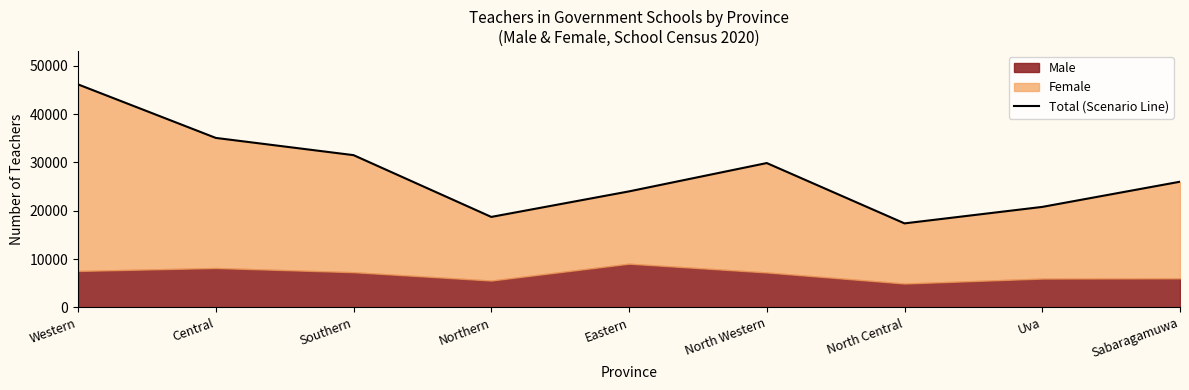

What is the difference between the maximum and minimum values?

28752